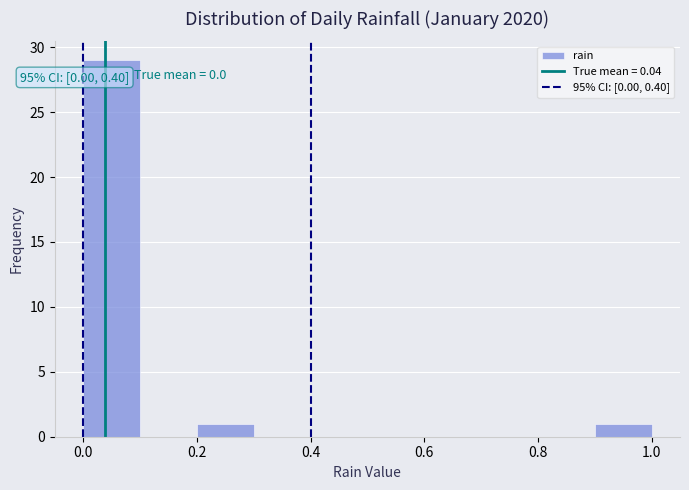

Which range on the x-axis has the tallest bar?

0.0 to 0.1